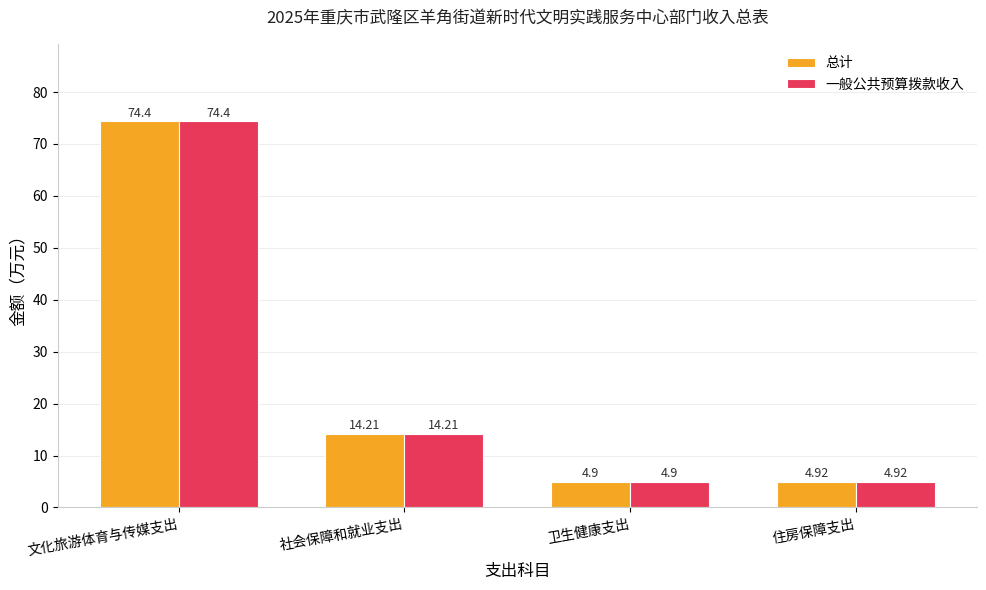

What is the greatest value displayed?

74.4